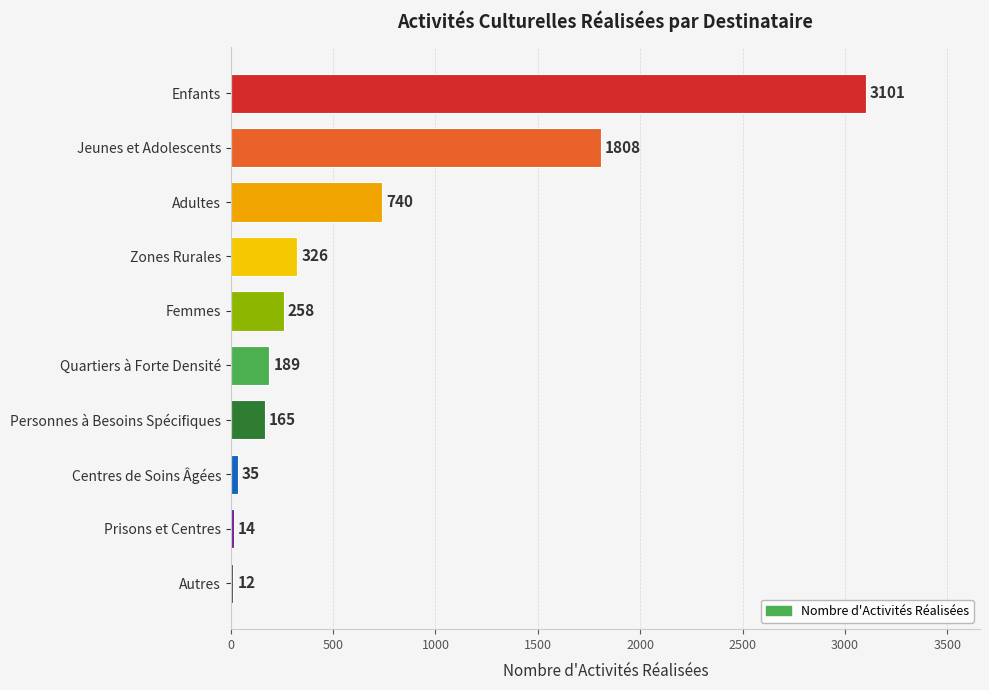

What is the average value?

665